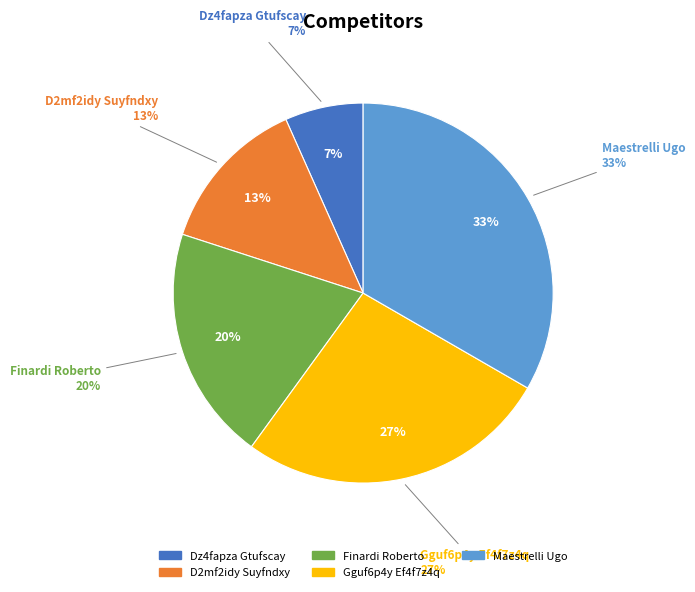

Is it true that Finardi Roberto is 20% of the pie?

True